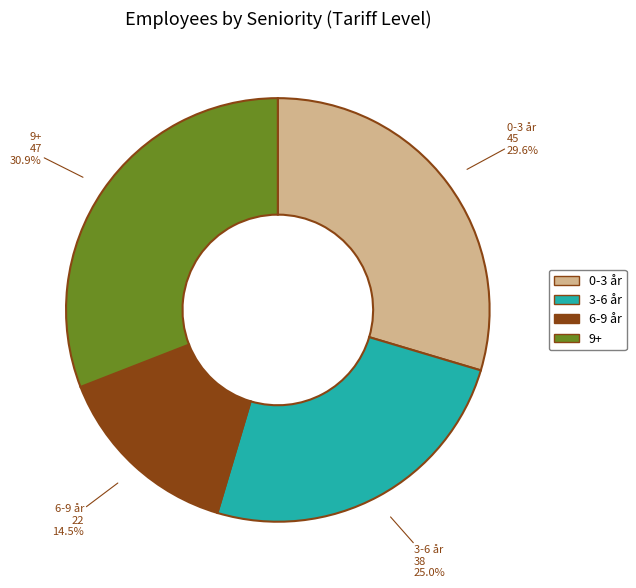

What percentage is the 0-3 år slice, to the nearest percent?

30%